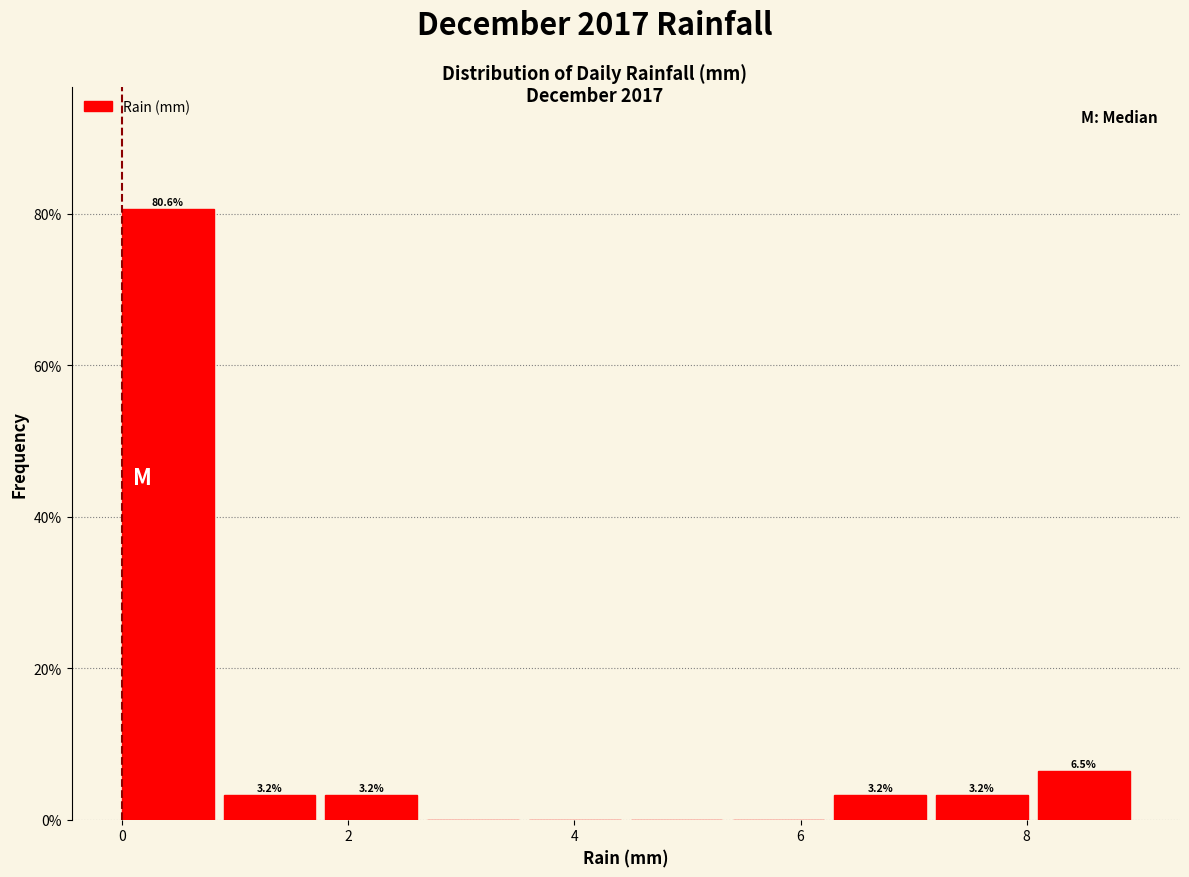

Over which range of the x-axis is the bar tallest?

0.0 to 0.9